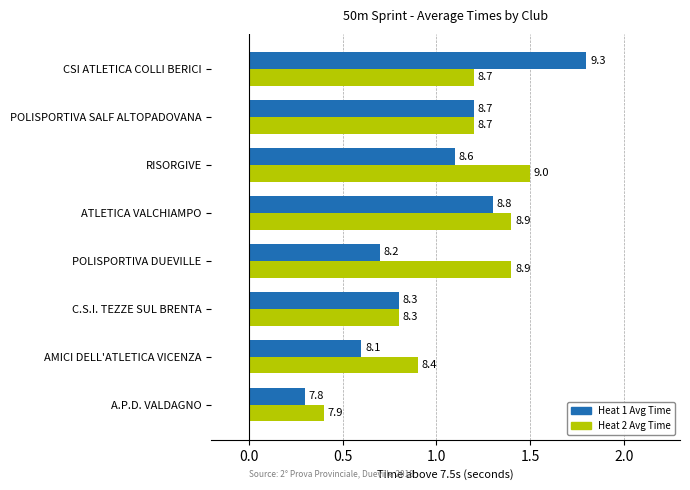

What are all the series names shown in the legend?

Heat 1 Avg Time, Heat 2 Avg Time